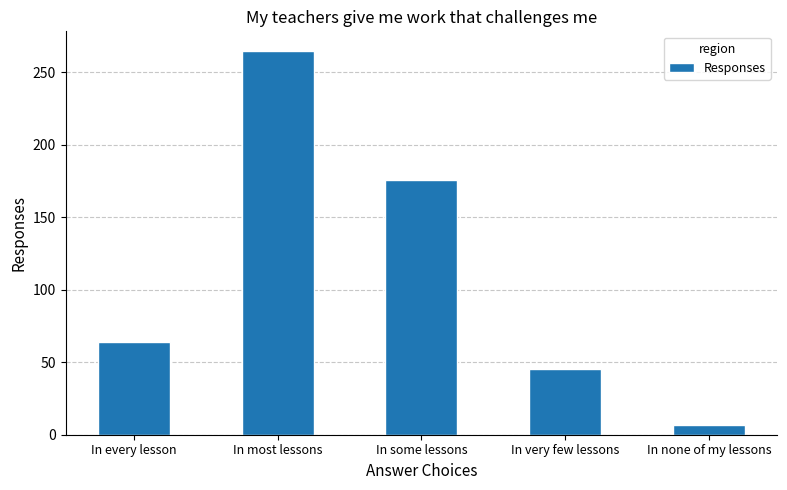

Is it true that the value at In every lesson is 35?

False